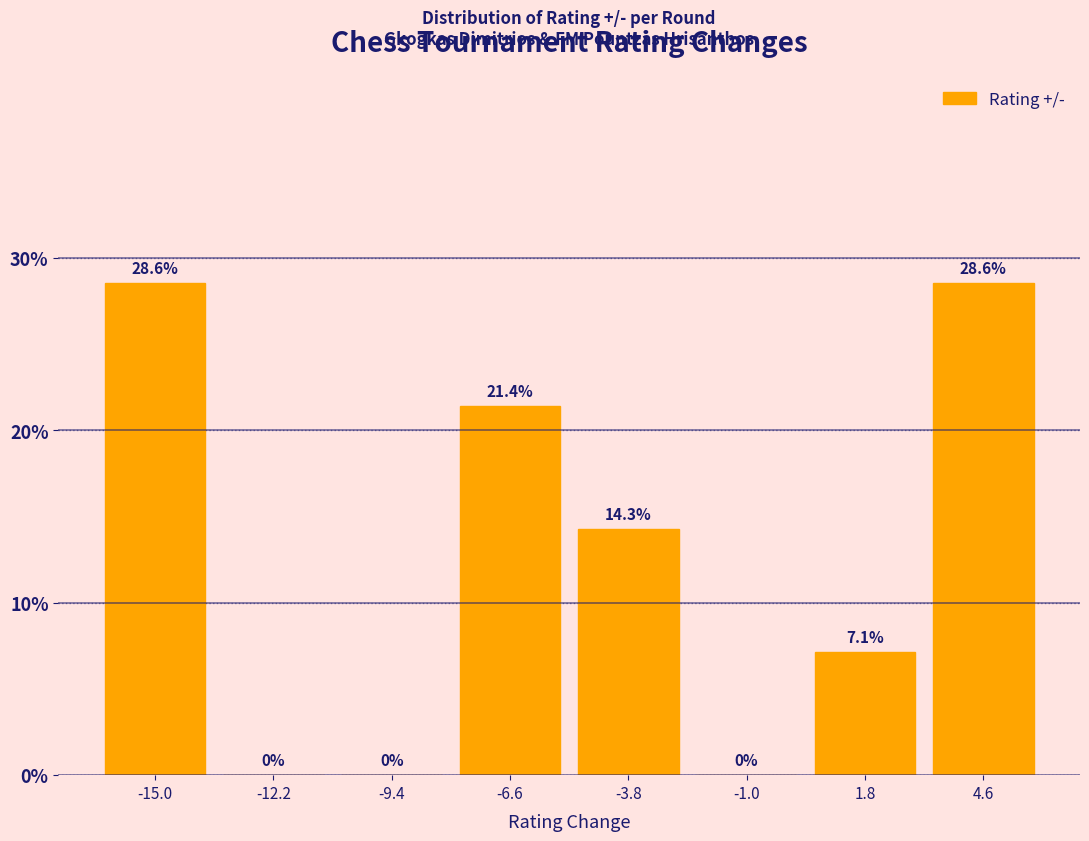

What is the height of the bar covering -8.0 to -5.2 on the x-axis? The bar edges are not printed on the chart, so give them approximately, as read against the axis.

21.4